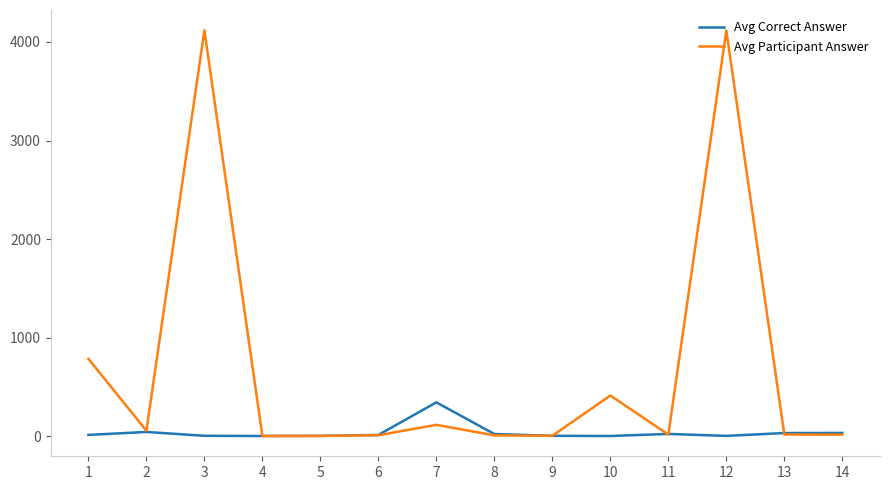

What is the maximum value shown in the chart?

4118.7